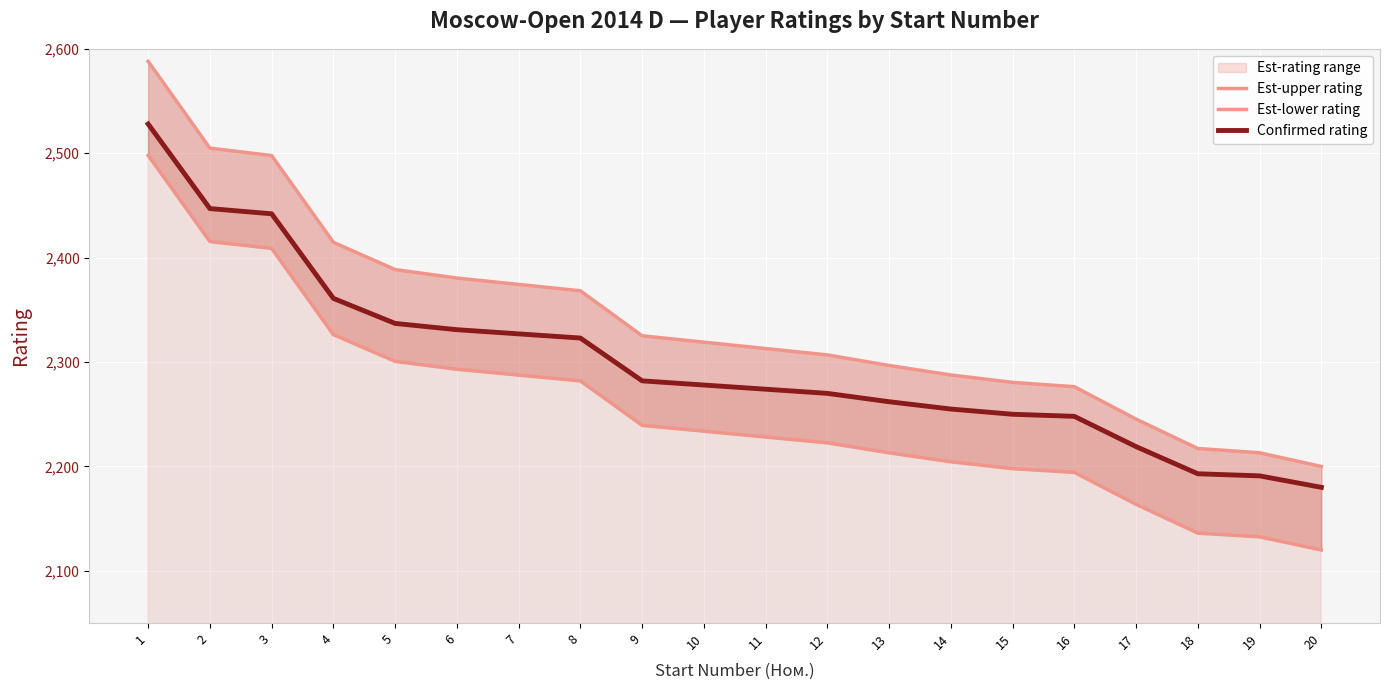

What is the spread (max minus min) of values at 4?

88.4